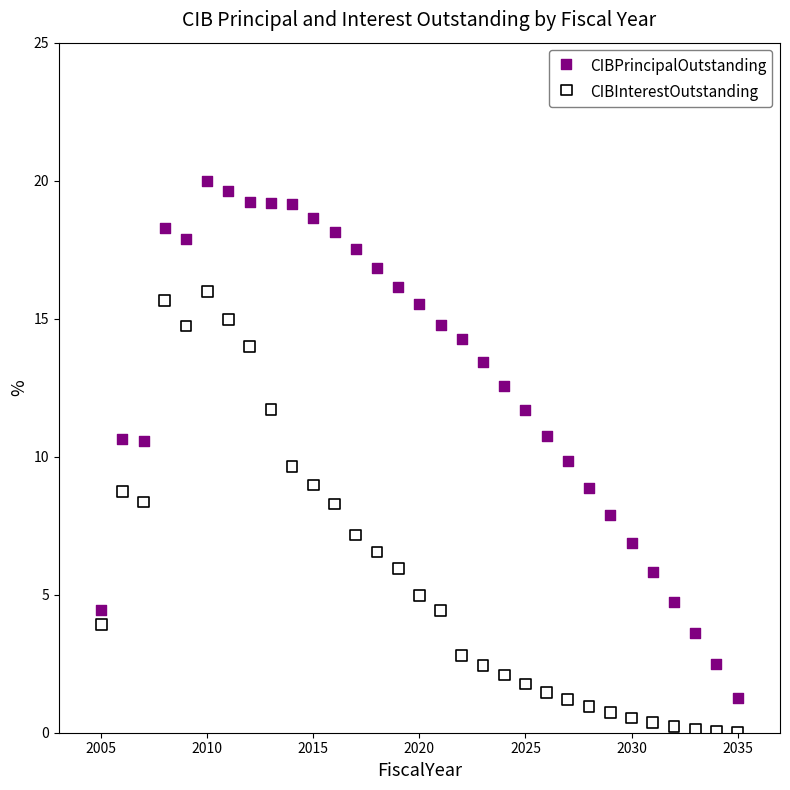

Which series has the largest Y range (max minus min)?

CIBPrincipalOutstanding